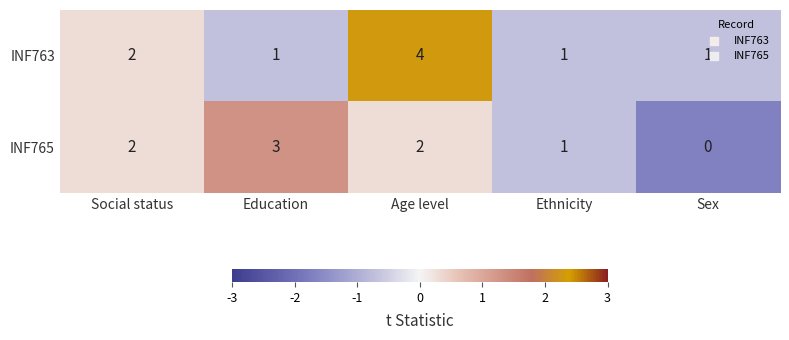

How many categories are shown in the chart?

5